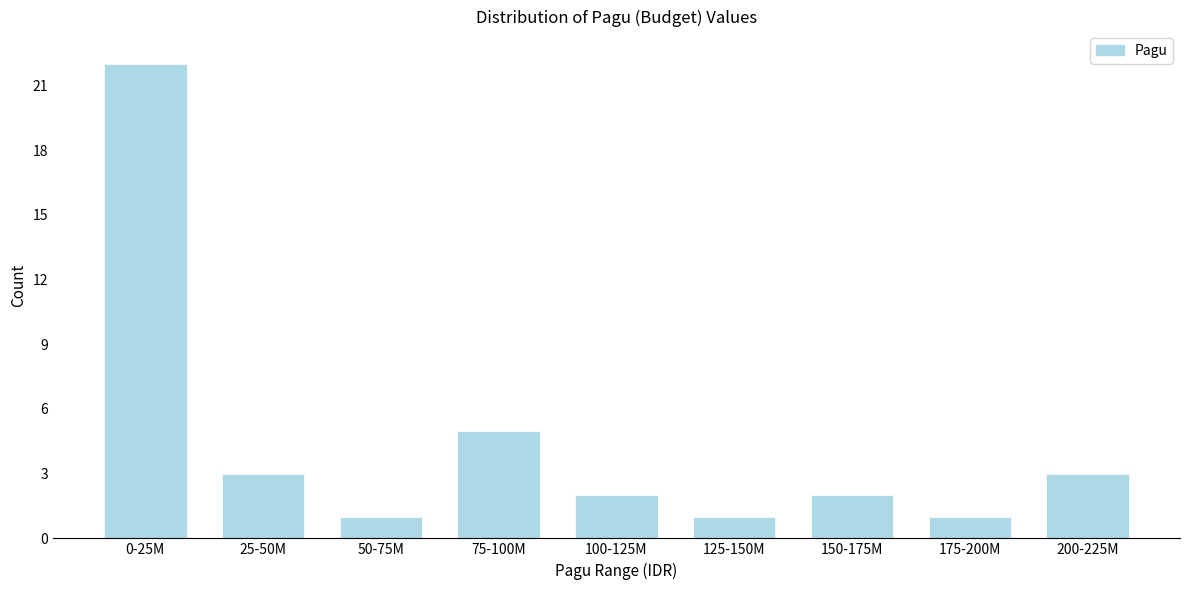

Reading left to right, list all the values displayed in this chart.

0-25M=22	25-50M=3	50-75M=1	75-100M=5	100-125M=2	125-150M=1	150-175M=2	175-200M=1	200-225M=3